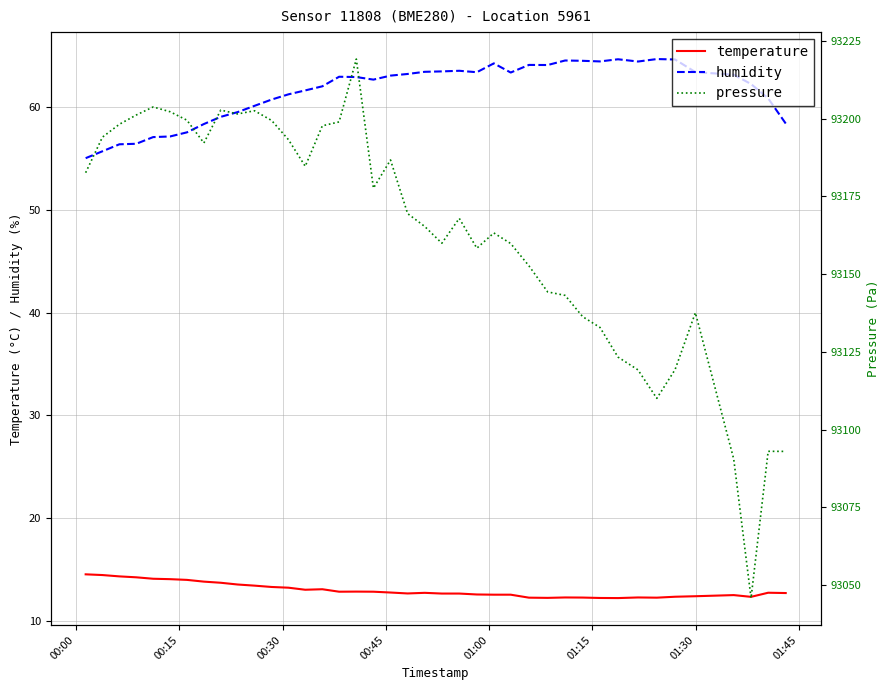

What is the lowest value of the humidity series?

55.0